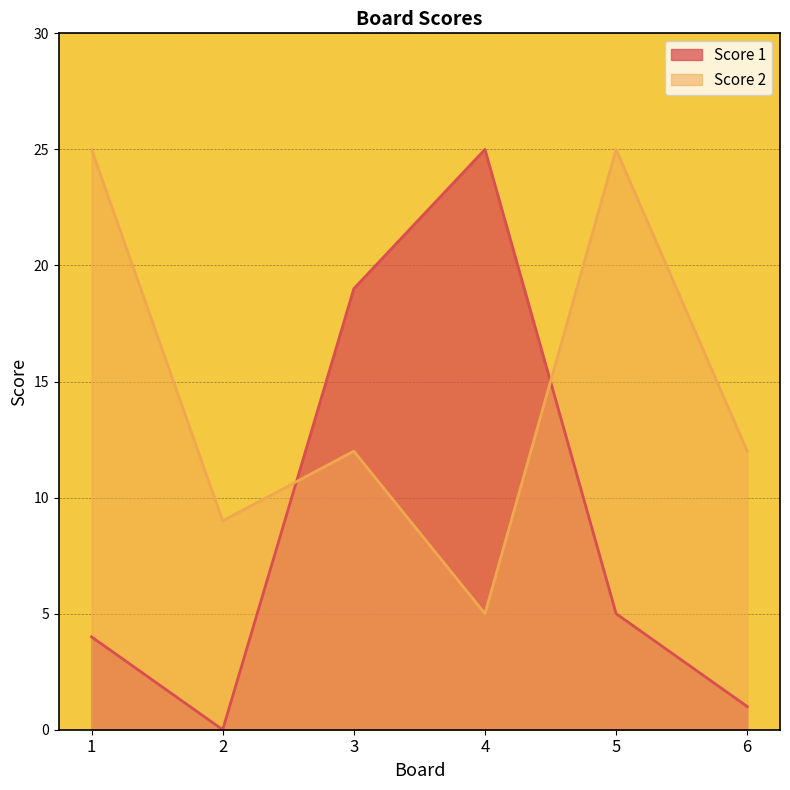

Is the value of Score 2 at 4 greater than the value of Score 1 at 3?

No